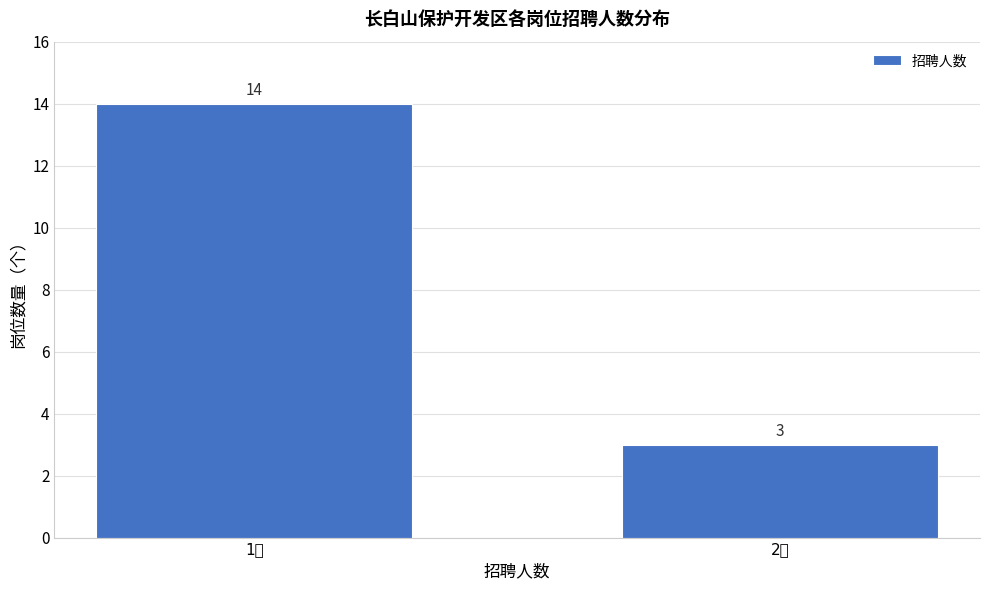

Reading right to left, extract all data points from this chart.

3	14